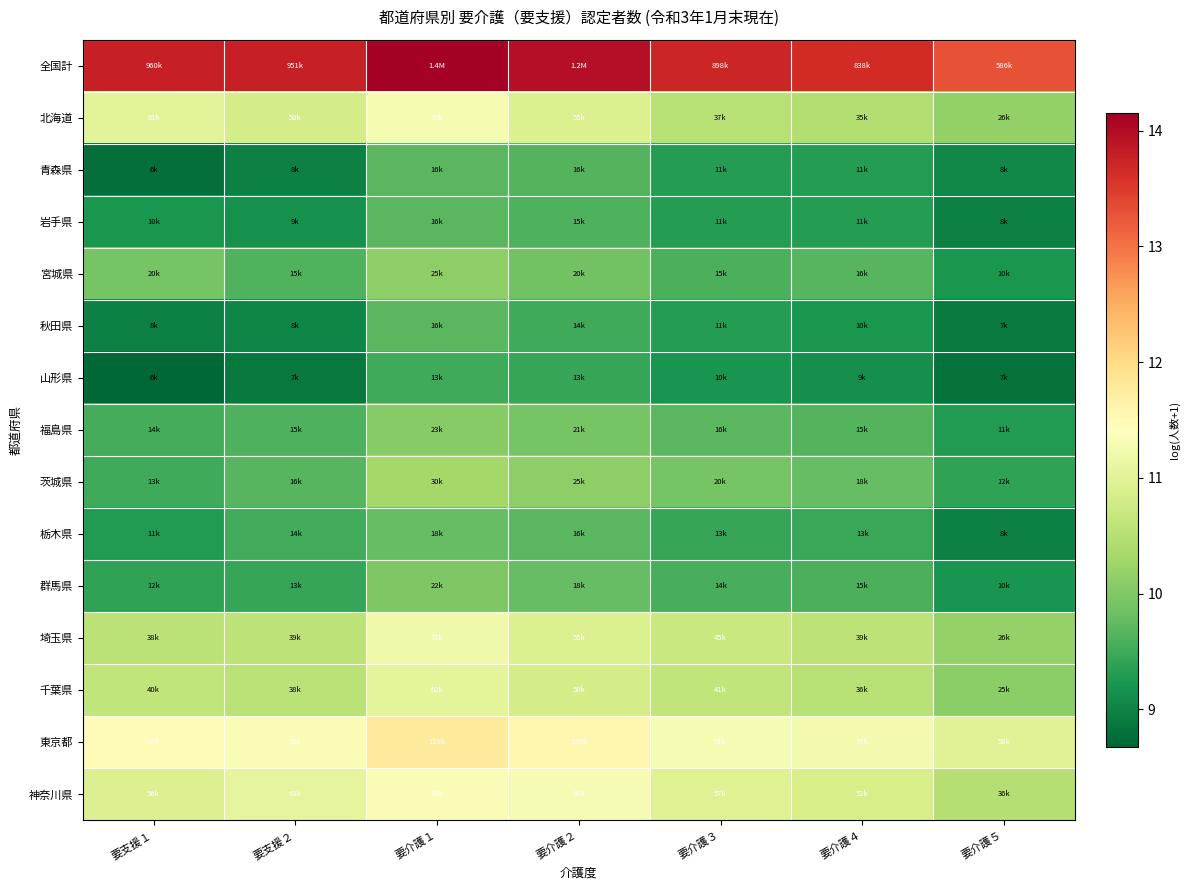

Which label corresponds to the largest value in the chart?

要介護１